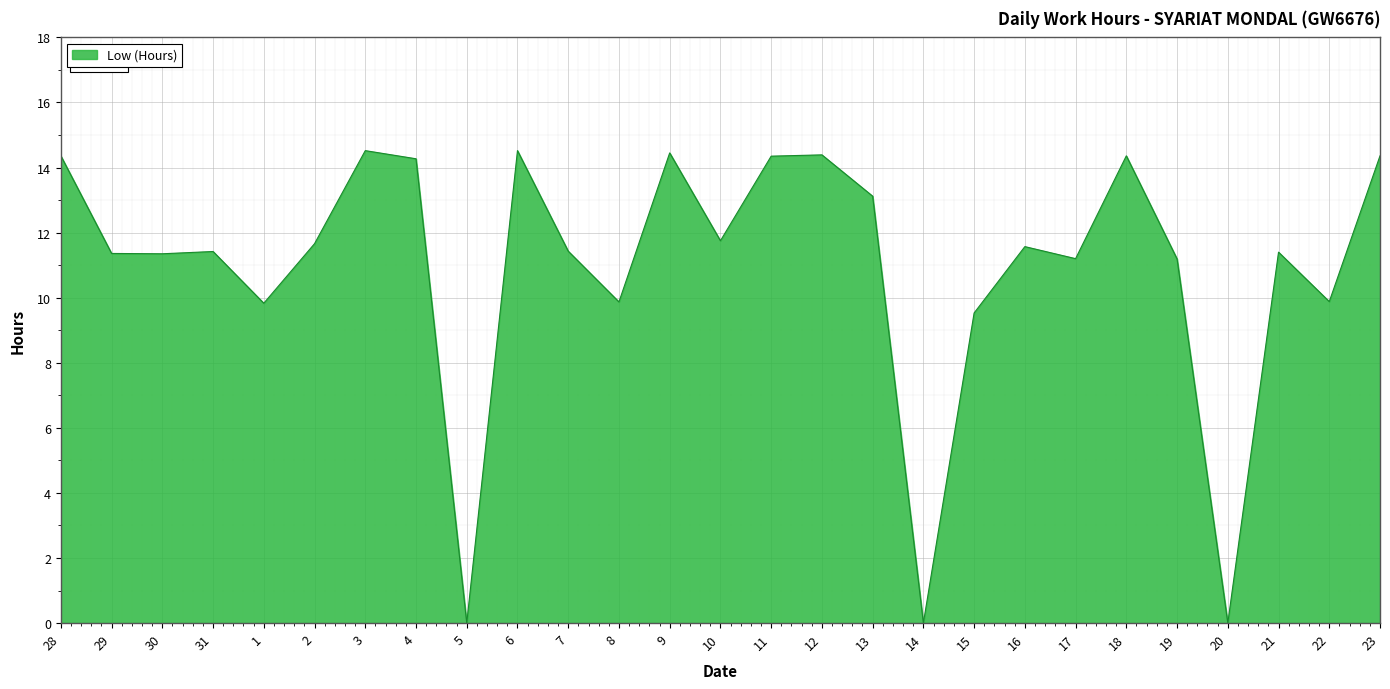

Does the chart have visible grid lines?

Yes